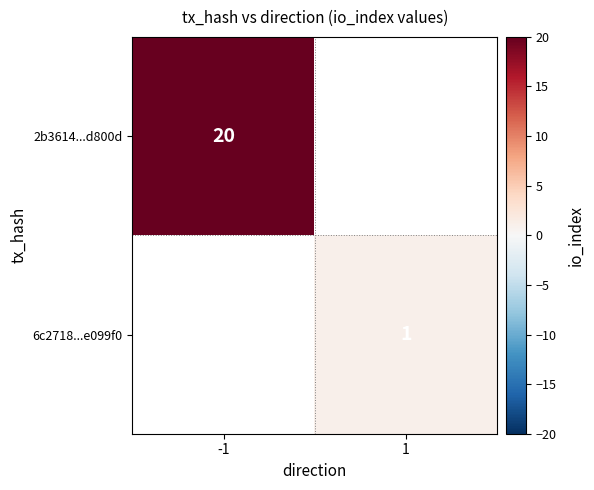

Count the number of categories in the chart.

2